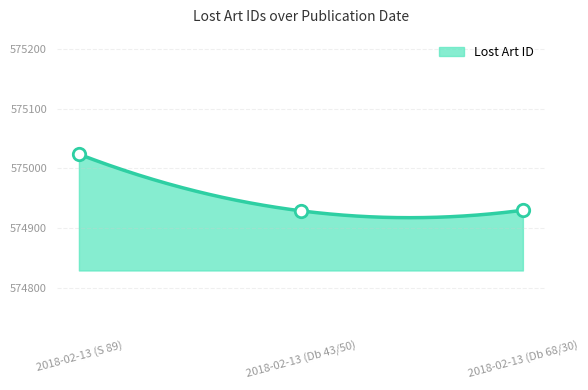

Which has a higher value, 2018-02-13 (S 89) or 2018-02-13 (Db 68/30)?

2018-02-13 (S 89)